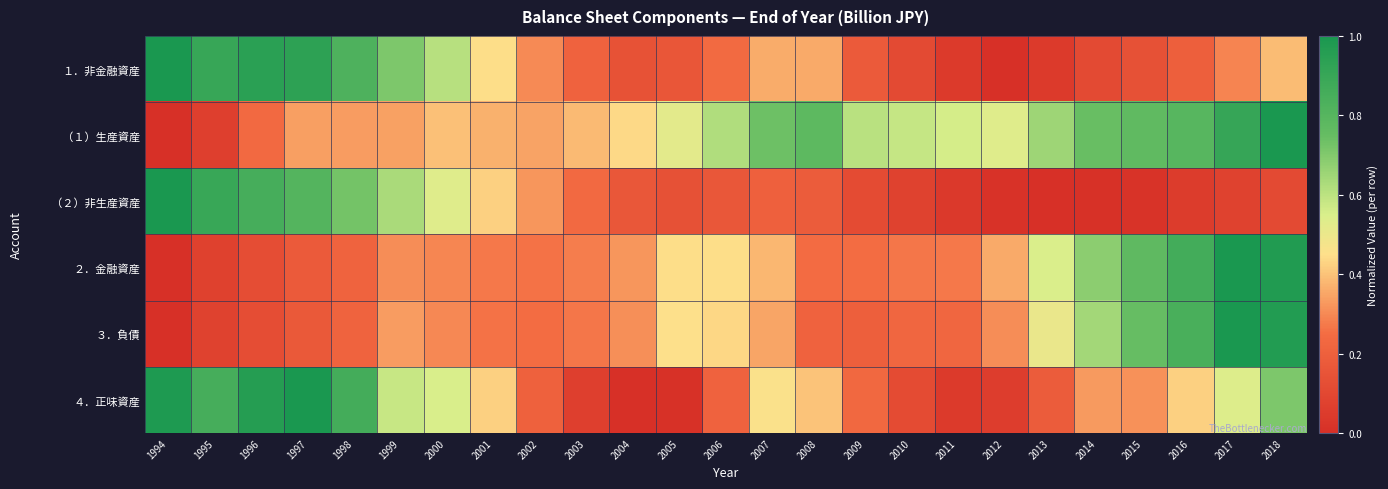

At 1998, list the series in order from smallest to largest.

３．負債, ２．金融資産, （１）生産資産, （２）非生産資産, １．非金融資産, ４．正味資産